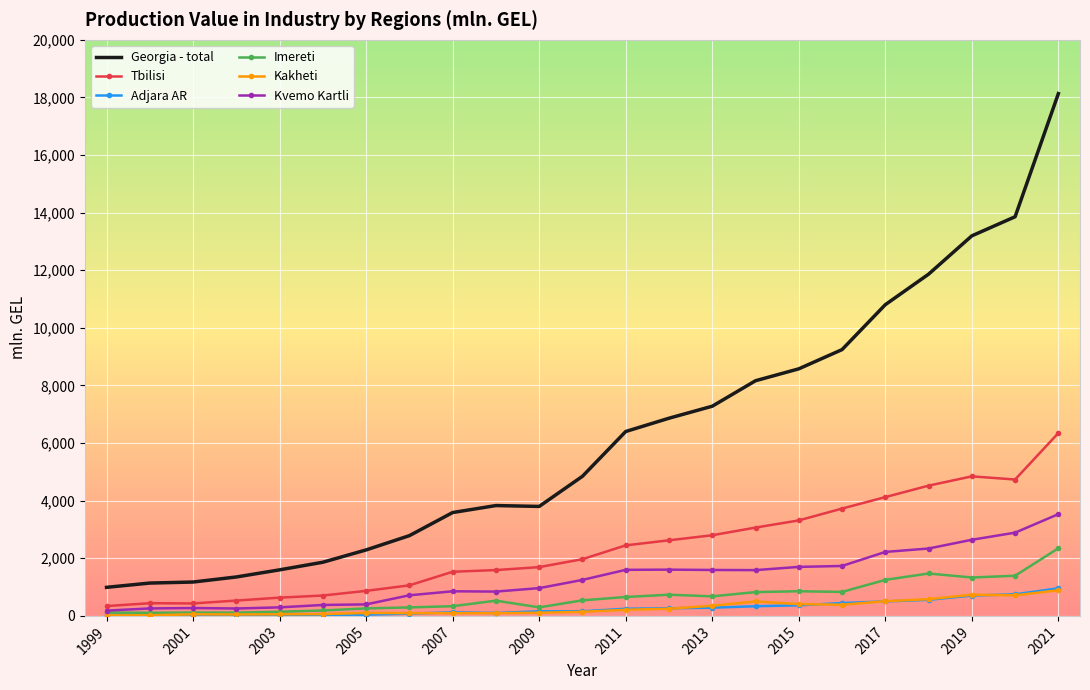

What is the sum of all Tbilisi values?

54363.2